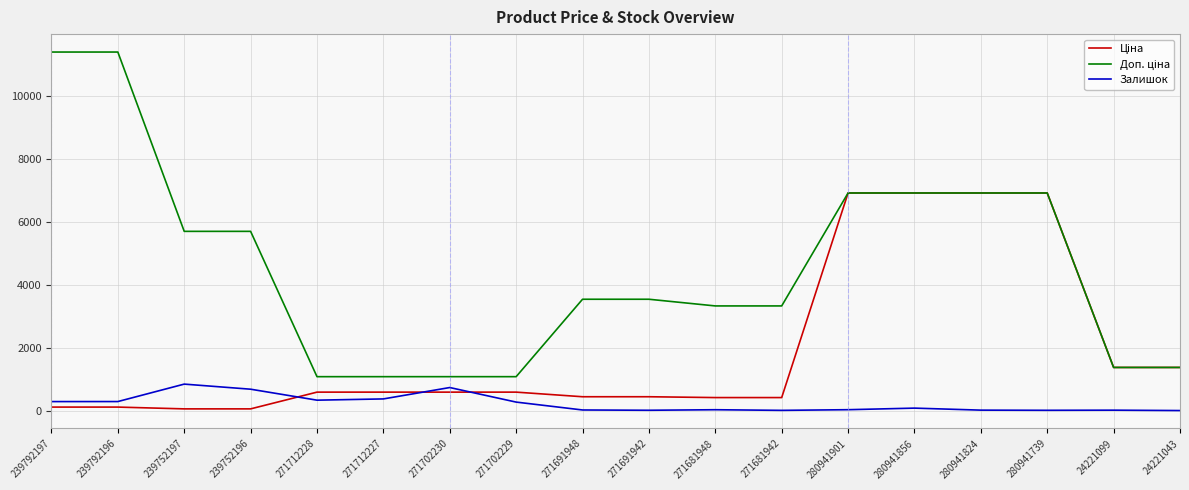

What is the total value across all series at 271712228?

2005.6